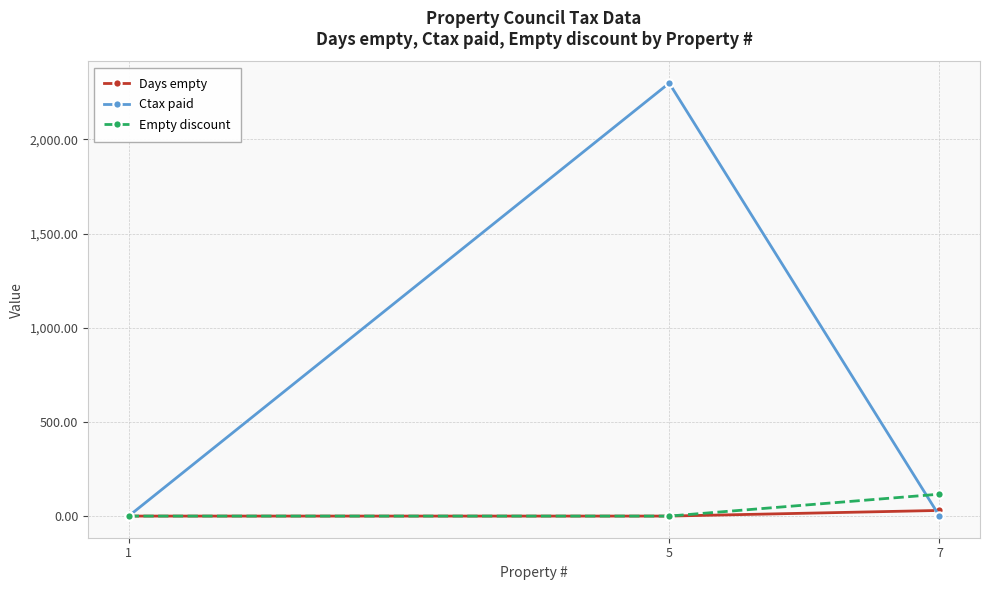

What is the value of the Ctax paid point at the 2nd from the left?

2299.0